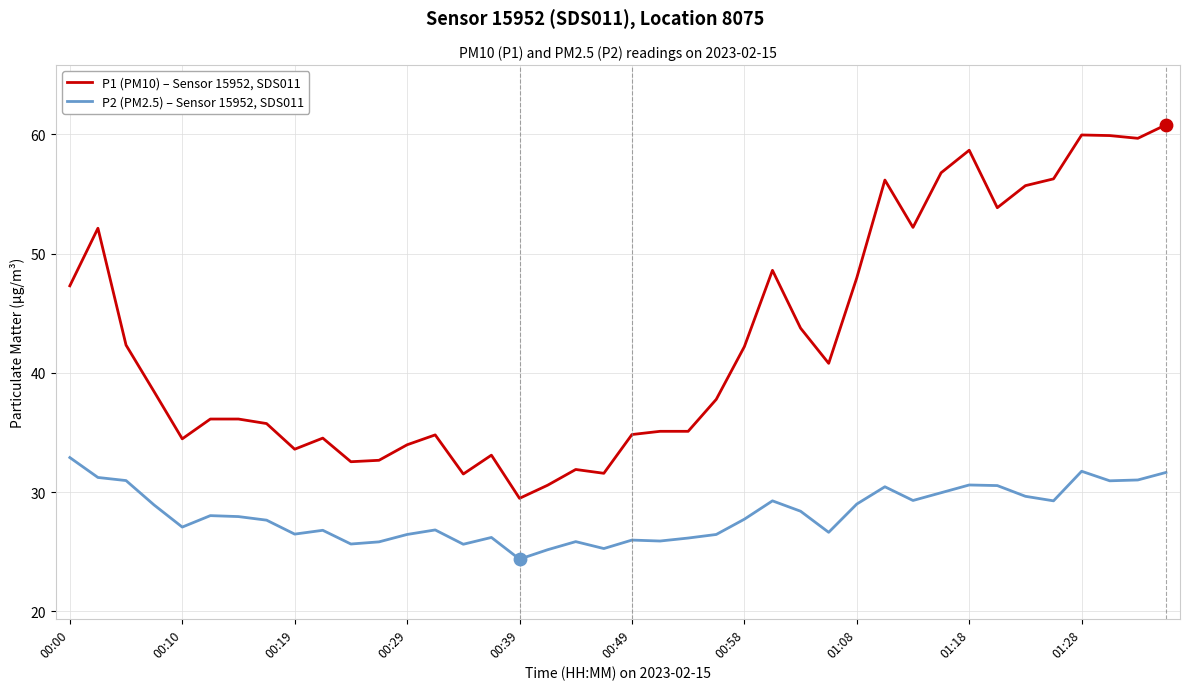

Rank the series by their maximum value, from highest to lowest.

P1 (PM10) – Sensor 15952, SDS011, P2 (PM2.5) – Sensor 15952, SDS011